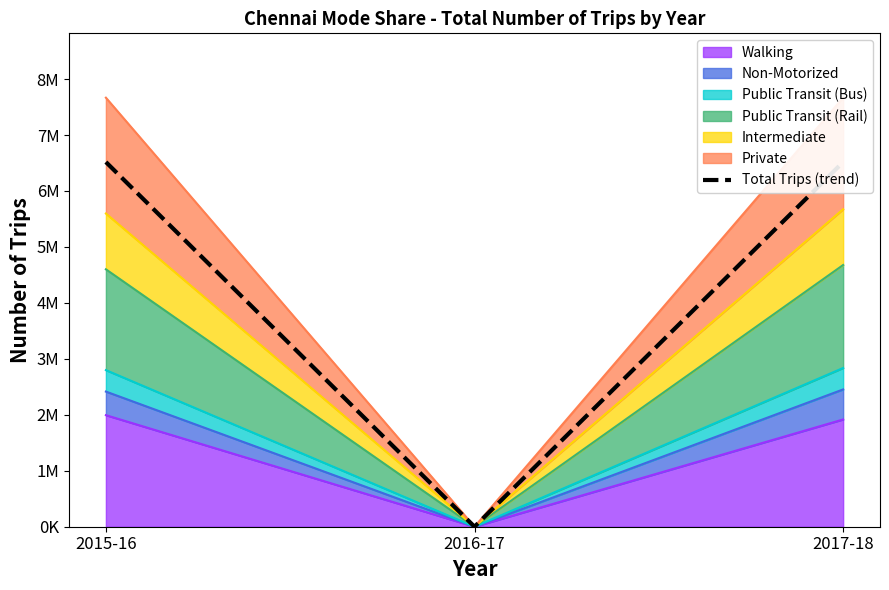

List the labels in order of value, smallest first.

2016-17, 2015-16, 2017-18